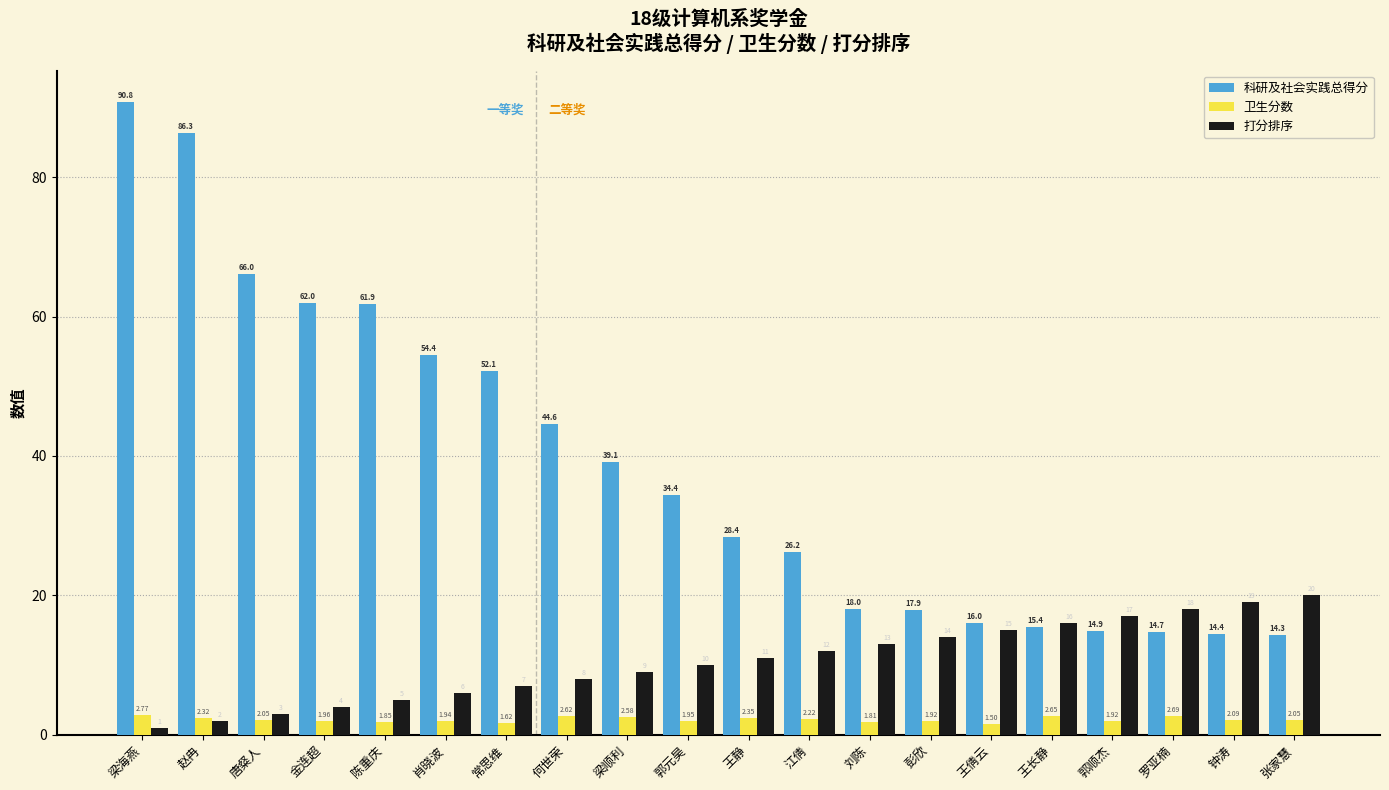

What are all the series names shown in the legend?

科研及社会实践总得分, 卫生分数, 打分排序